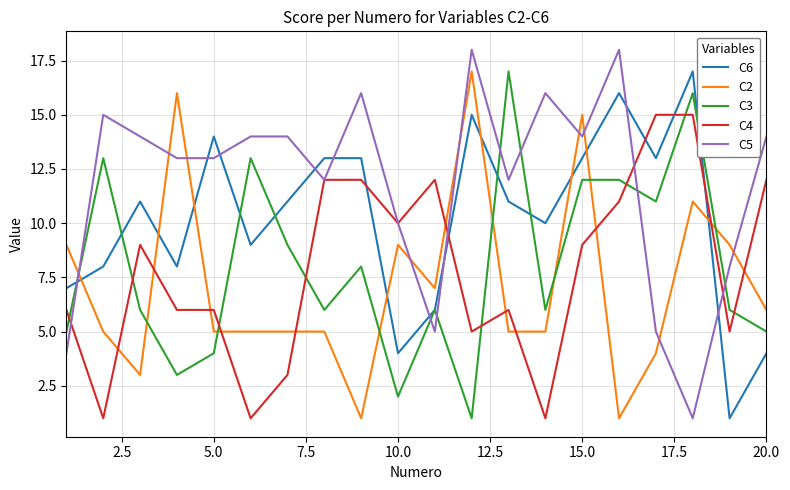

Count the number of data series in this chart.

5